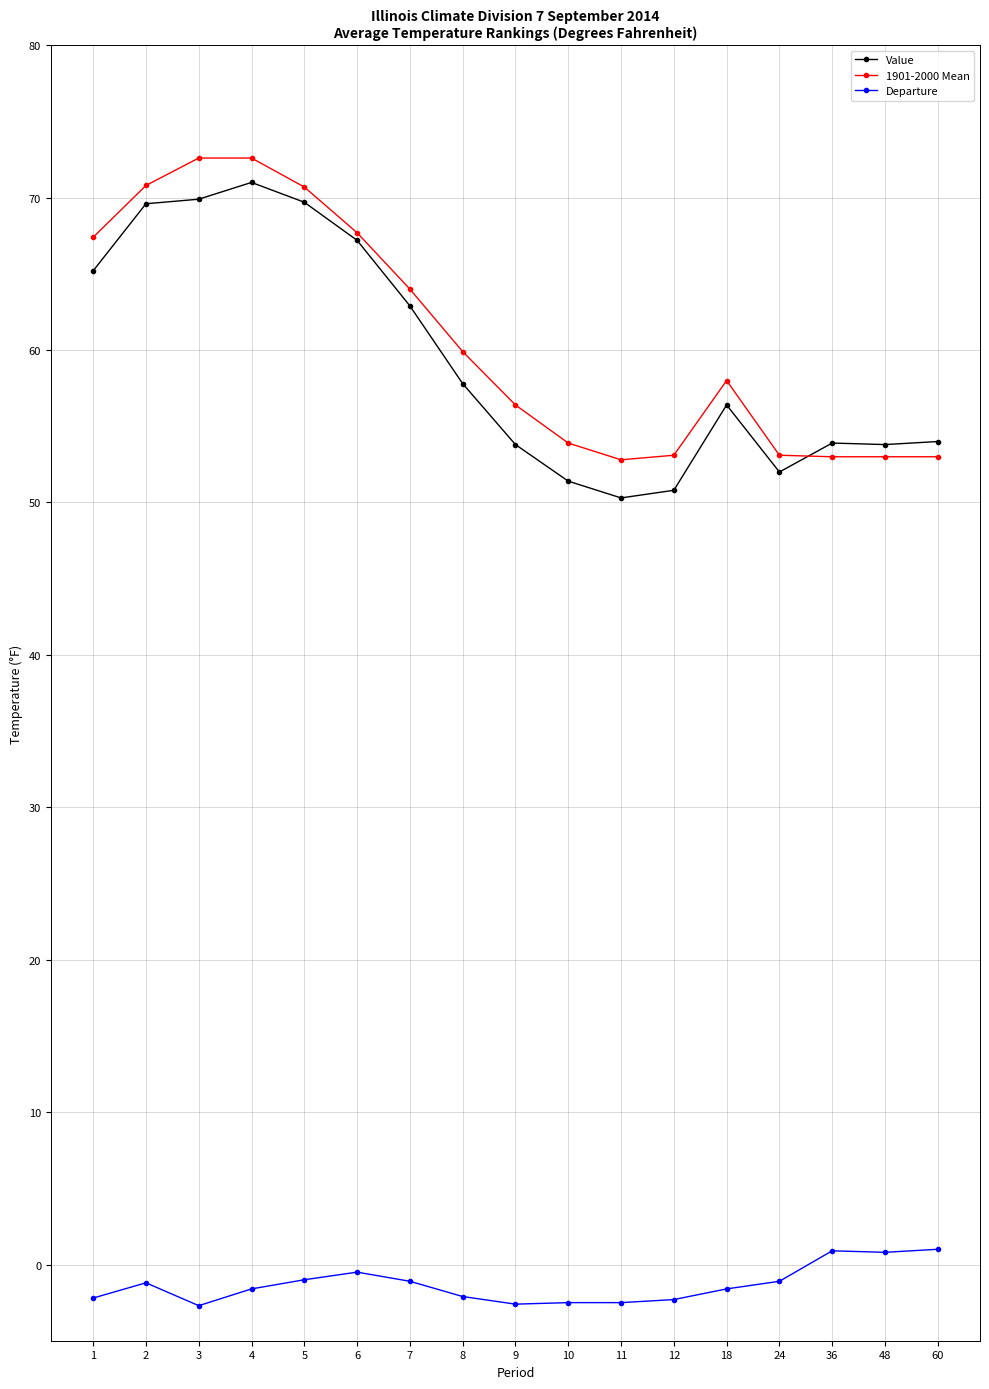

What is the average value of the Value series?

59.4